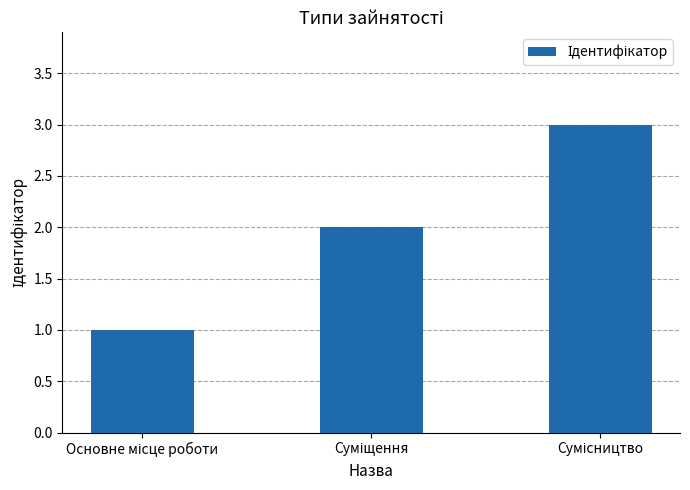

What is the maximum value shown in the chart?

3